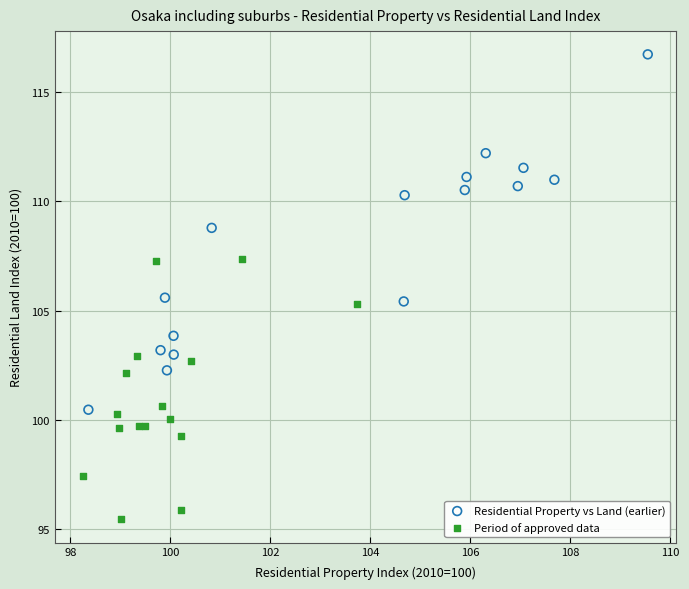

Which series has the largest Y range (max minus min)?

Residential Property vs Land (earlier)